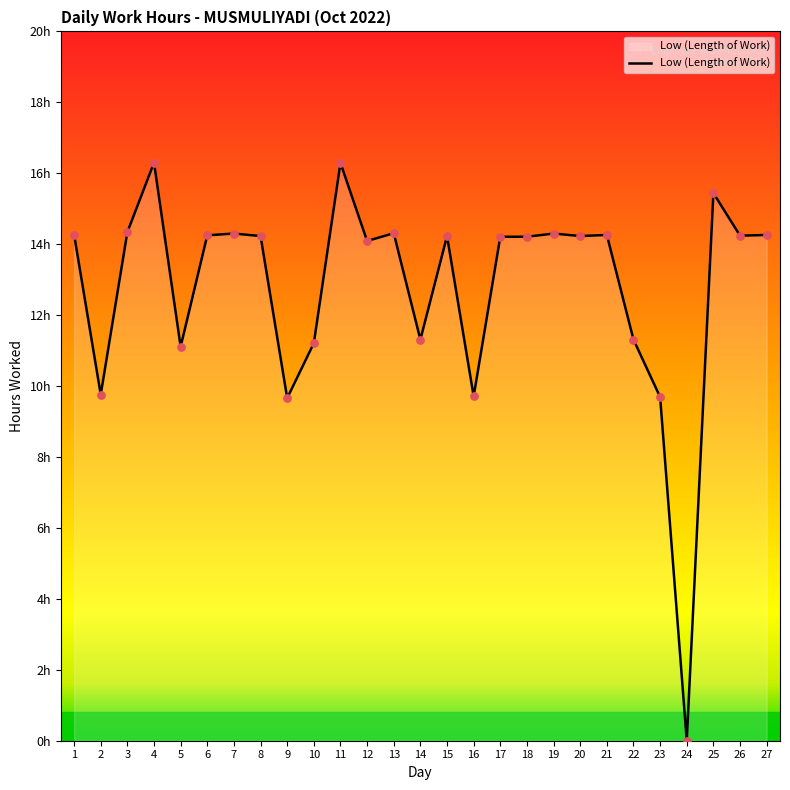

What is the ratio of the value at 5 to the value at 12?

0.8